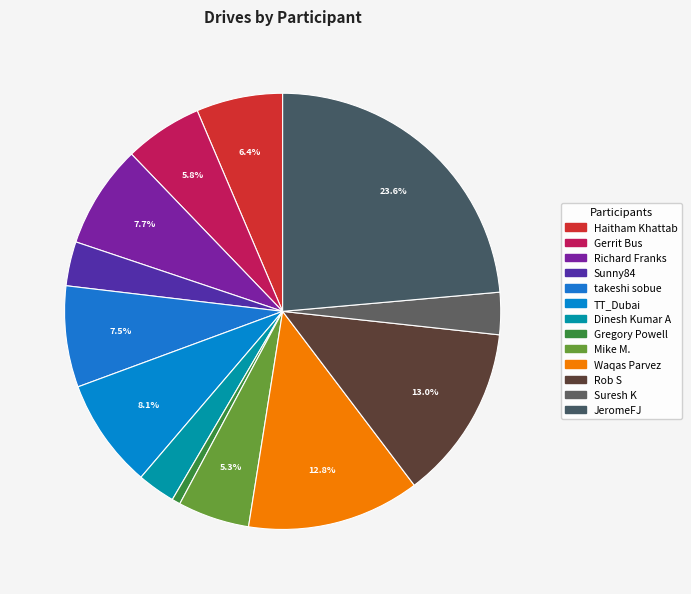

Is there a majority slice in this chart?

No